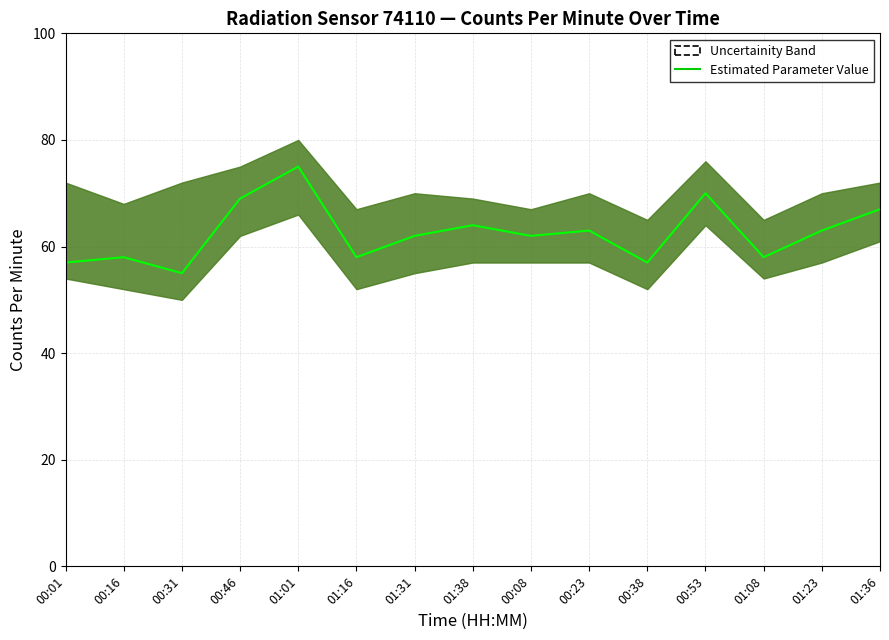

At which label does the data first exceed 62?

00:46